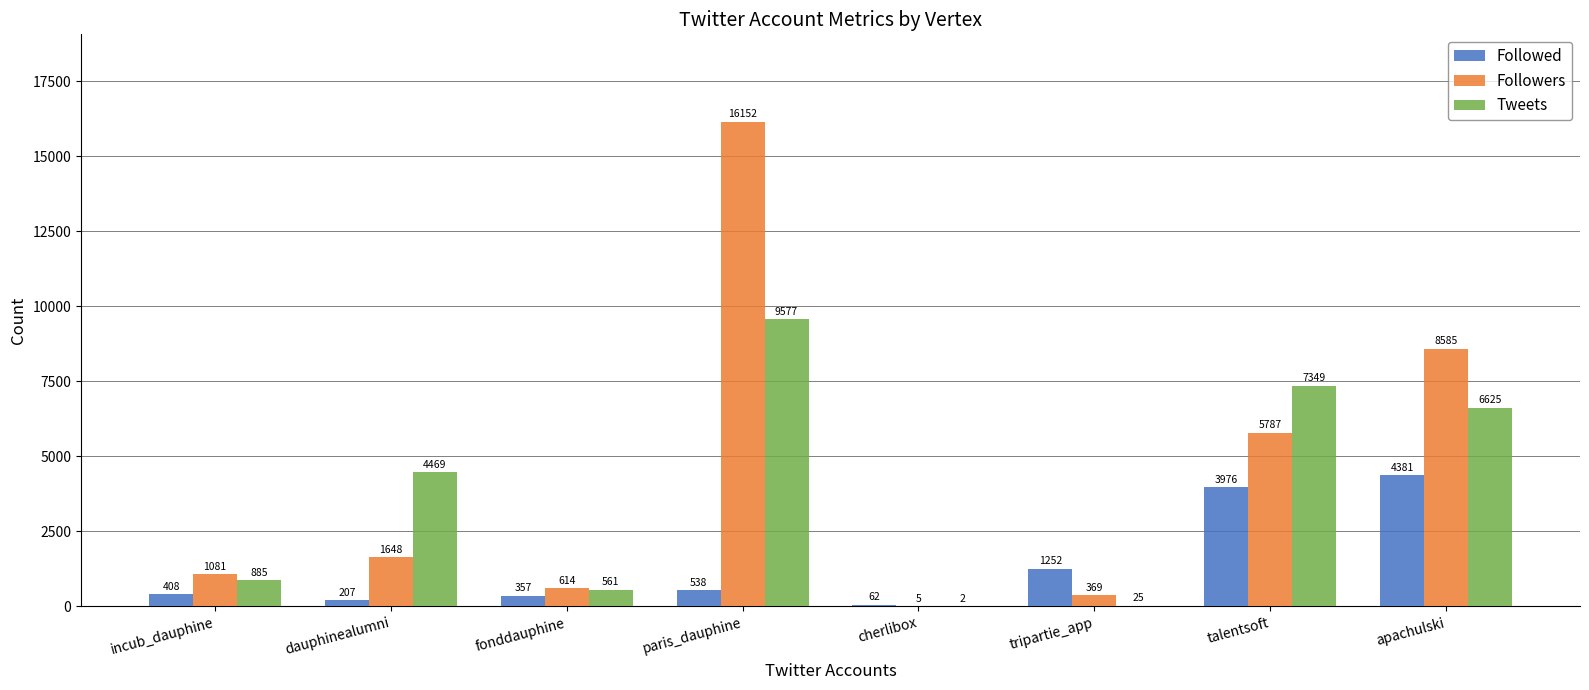

What value does the Followed series have at talentsoft, to the nearest 10?

3980